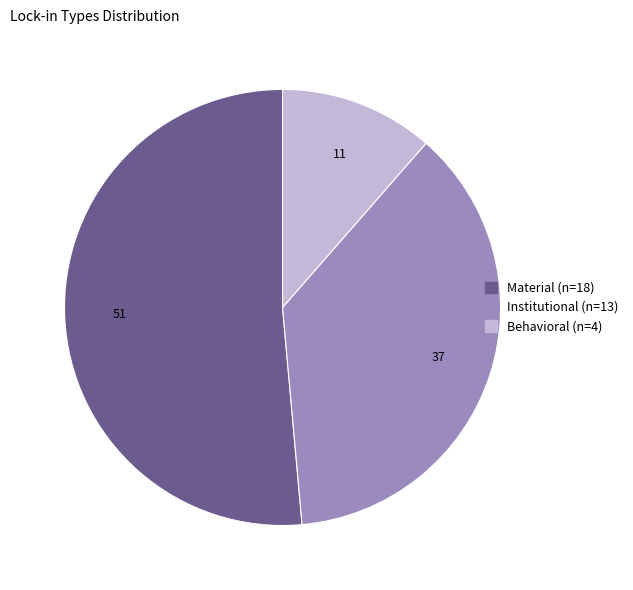

What is the largest slice in the pie chart?

Material